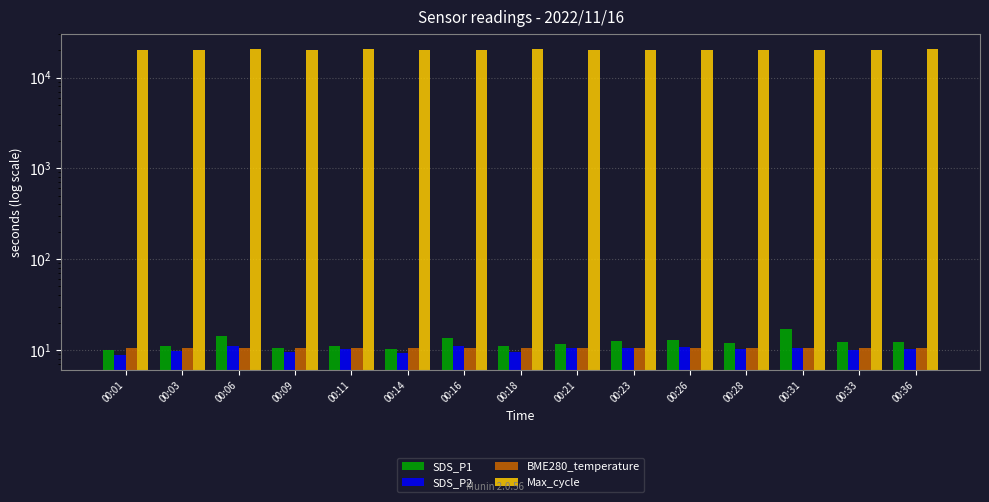

How many distinct data groups are displayed?

4